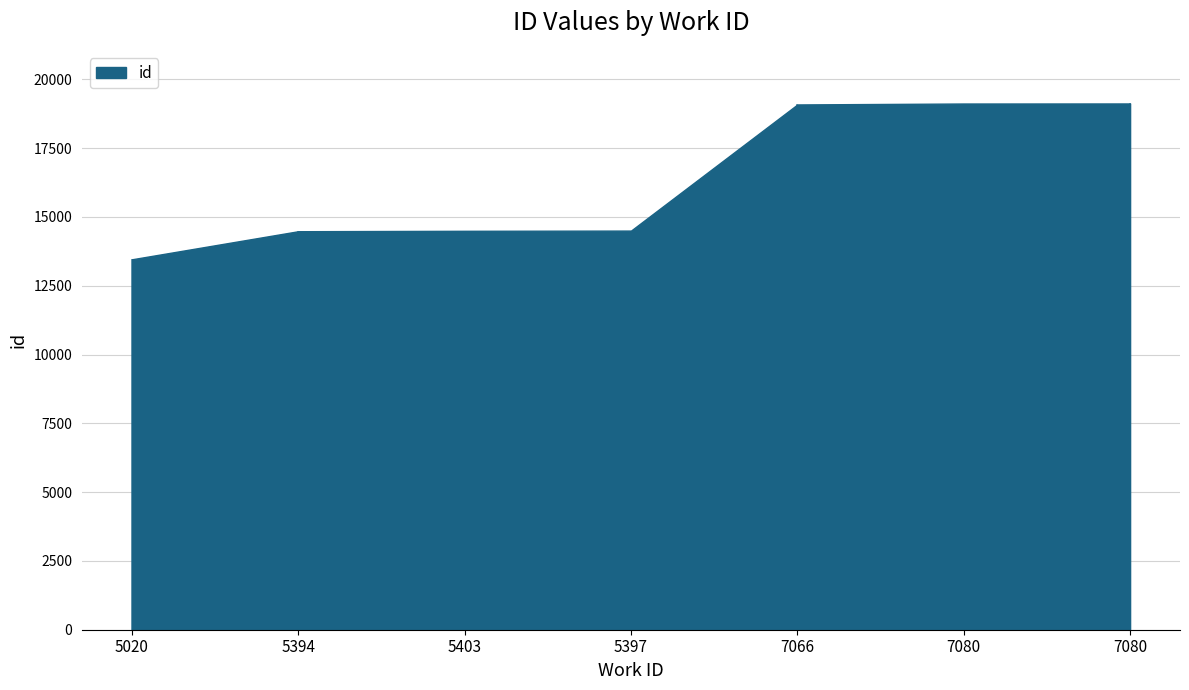

List the labels in order of value, largest first.

7080, 7080, 7066, 5397, 5403, 5394, 5020